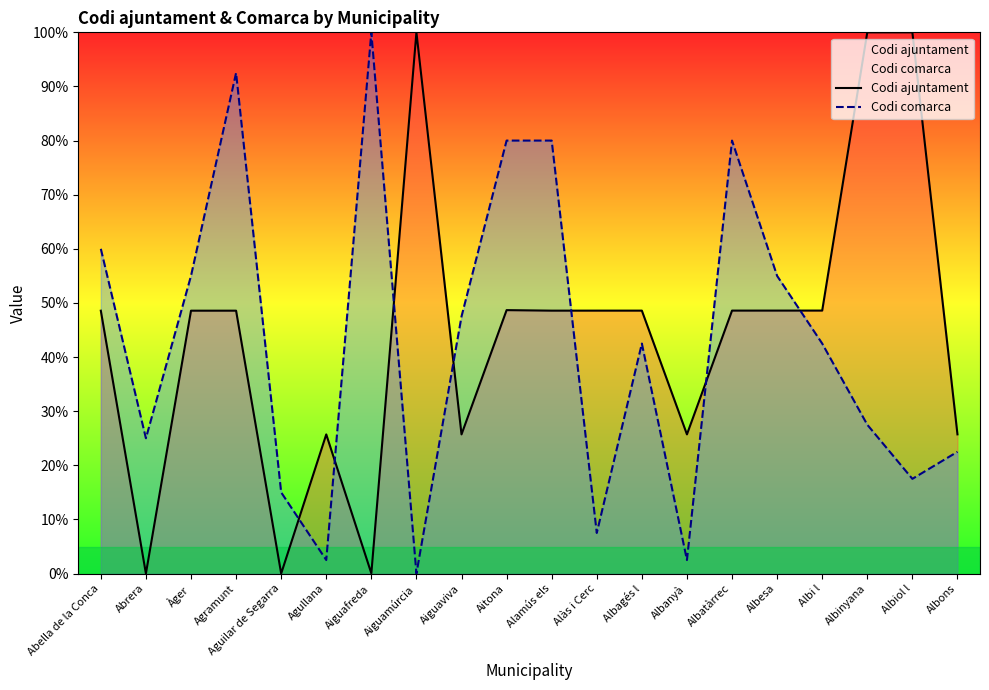

Is it true that Codi comarca equals 10.5 at Albiol l?

False